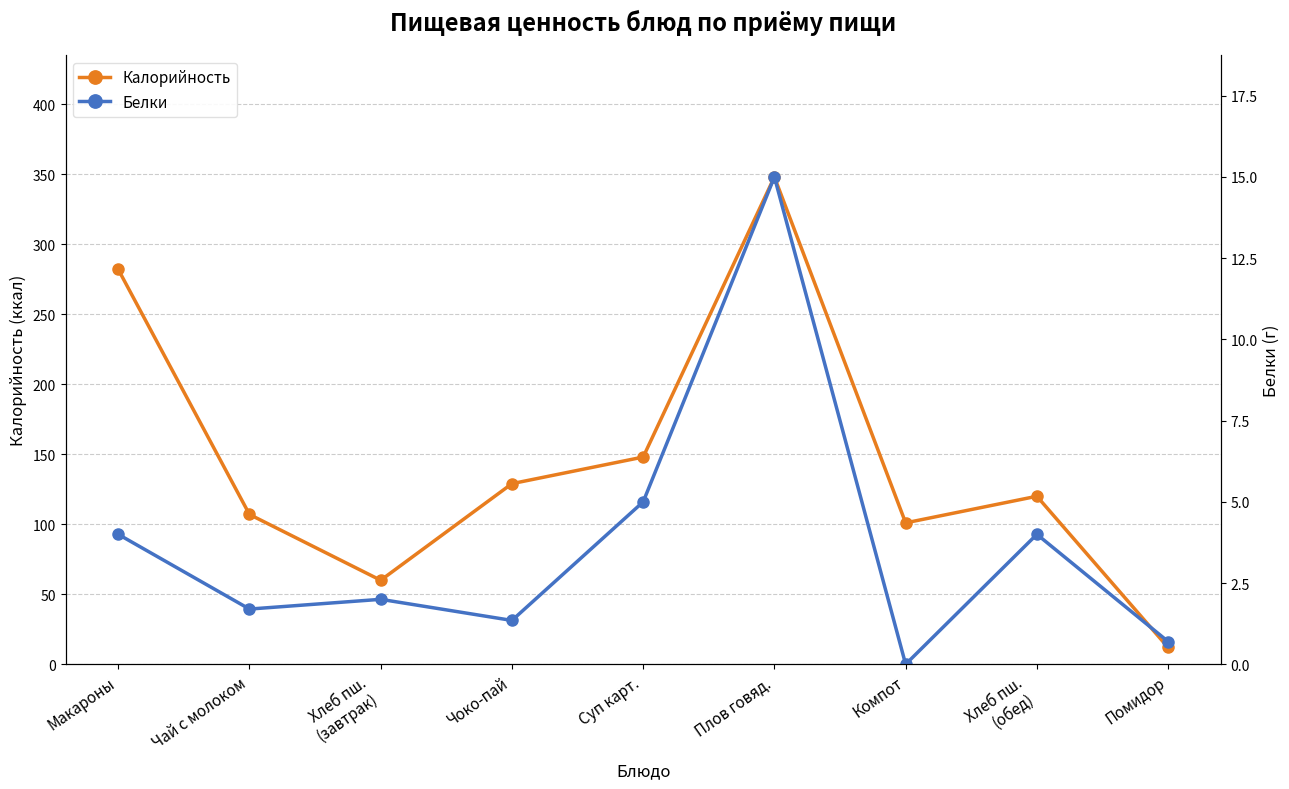

At which category is the sum across all series the highest?

Плов говяд.